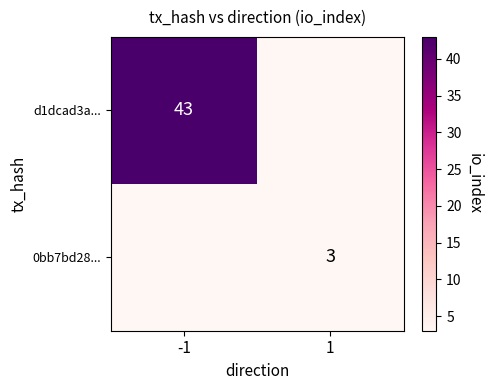

What is the difference between the highest and lowest values at -1?

43